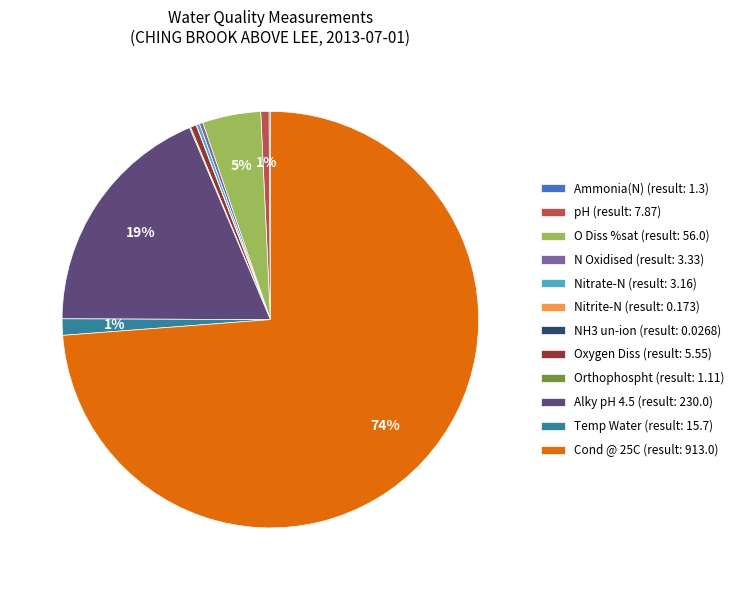

The Temp Water slice represents 11% of the pie. True or false?

False